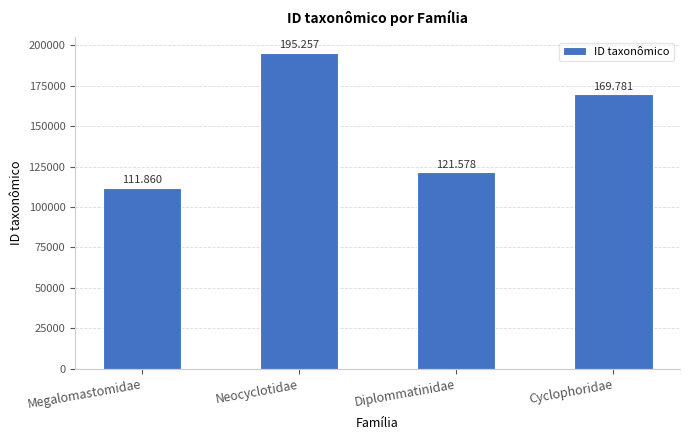

Are the bars grouped side by side (vs. stacked)?

No